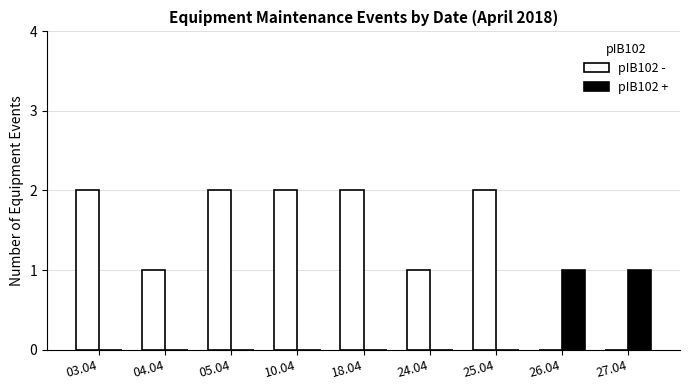

Is the value of pIB102 + at 04.04 greater than the value of pIB102 - at 05.04?

No